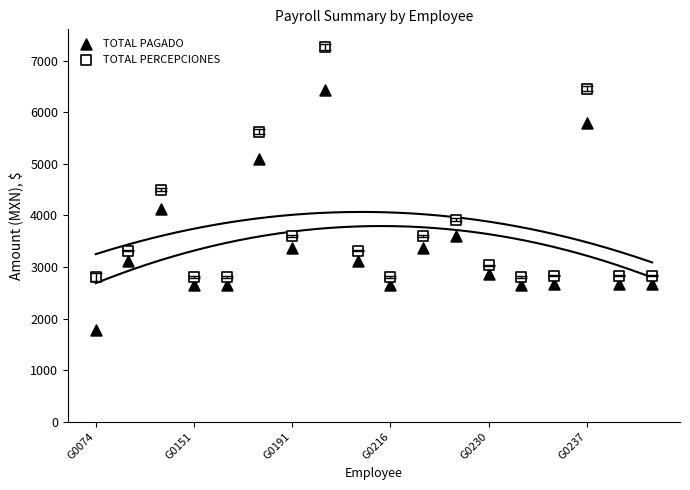

Which series has the largest Y range (max minus min)?

TOTAL PAGADO